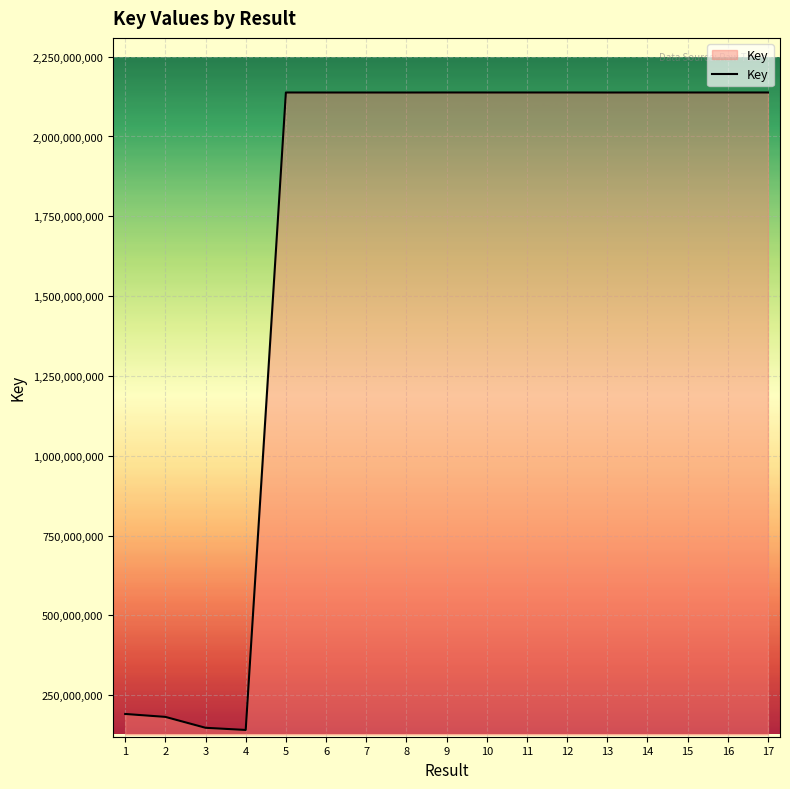

What is the ratio of the value at 17 to the value at 3?

14.5